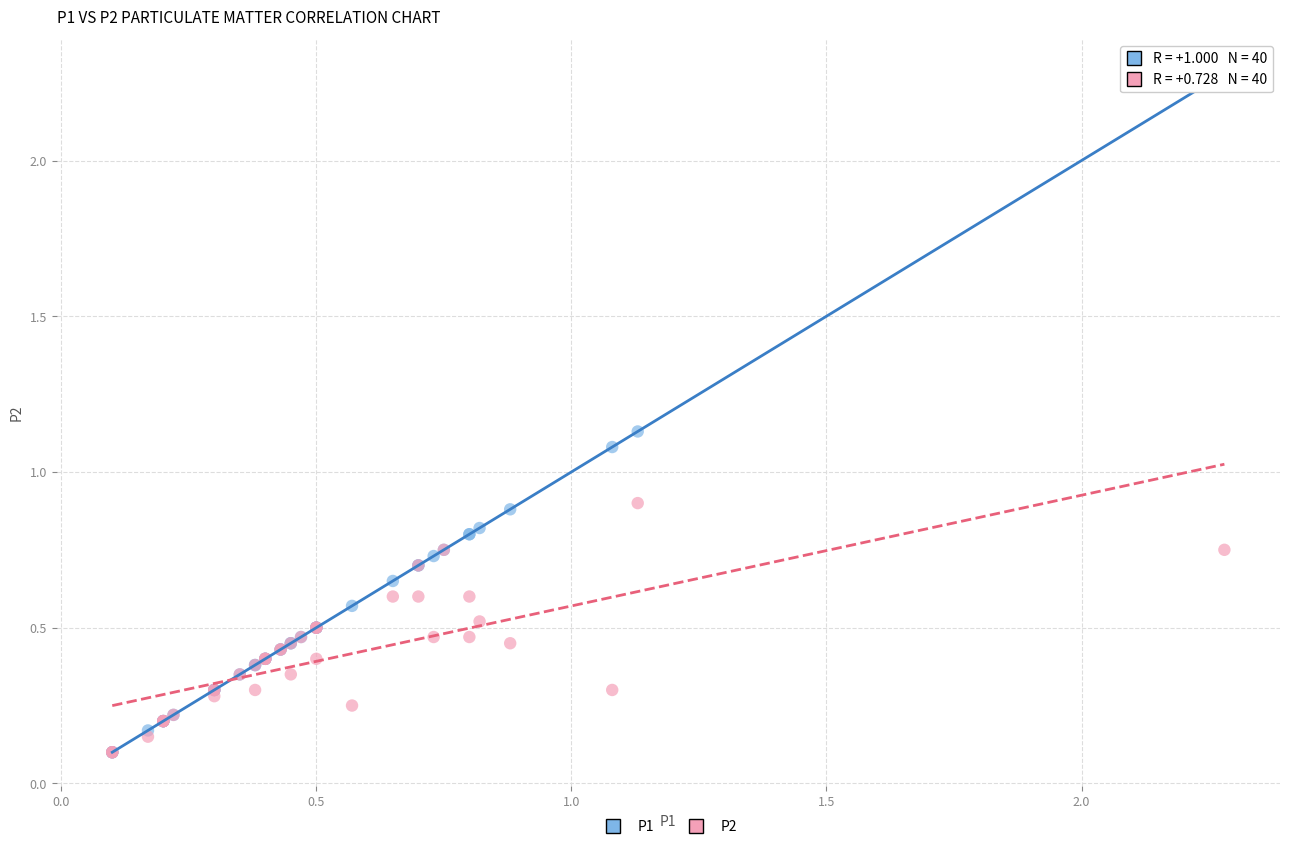

What are all the series names shown in the legend?

P1, P2